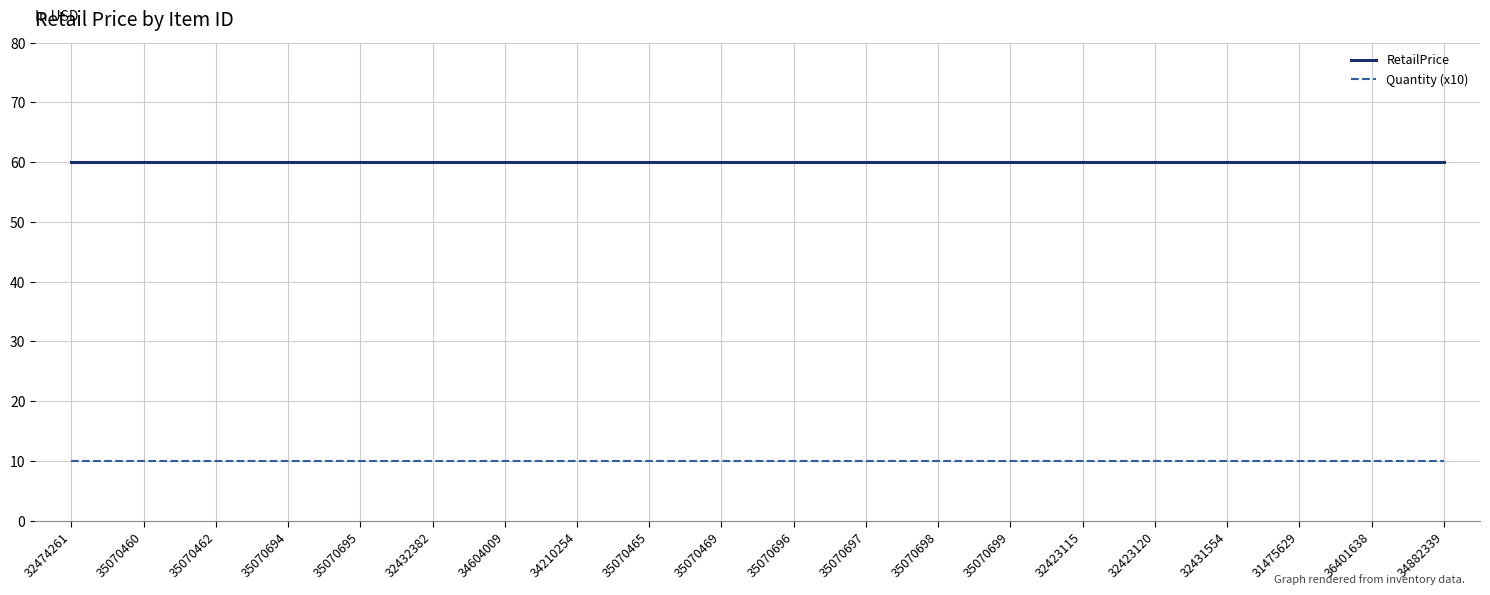

True or false: Quantity (x10) and RetailPrice cross at least once.

False